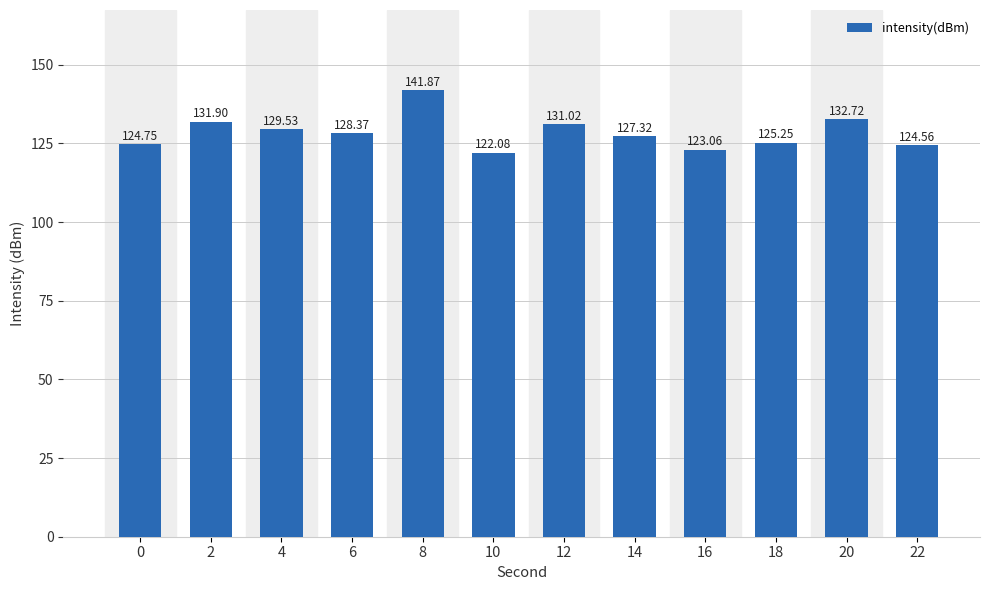

What is the minimum value shown in the chart?

122.1